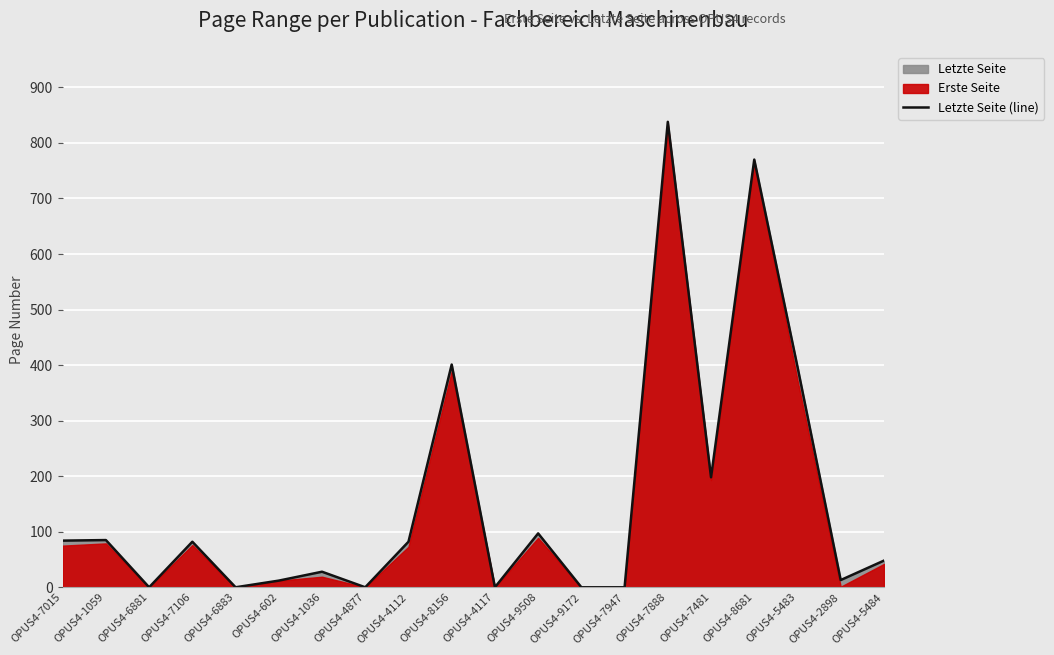

The chart shows a value of 0 at OPUS4-4117. True or false?

True